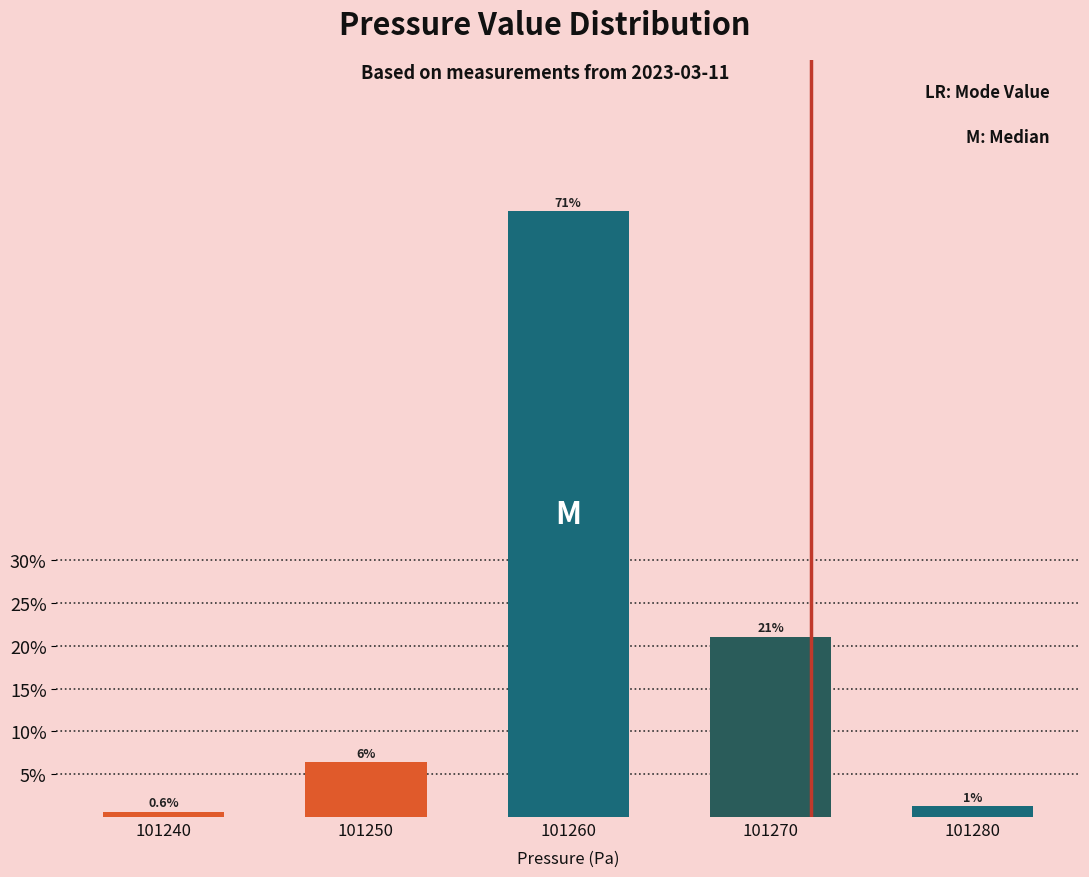

Rank the categories by value from highest to lowest.

101260, 101270, 101250, 101280, 101240